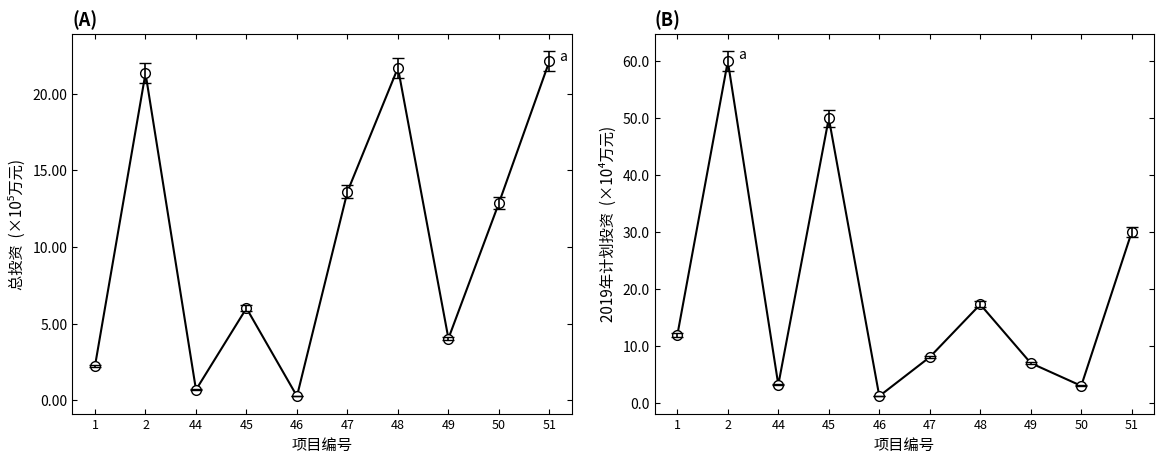

Is the value of 2019年计划投资 at 49 greater than the value of 总投资 at 45?

Yes